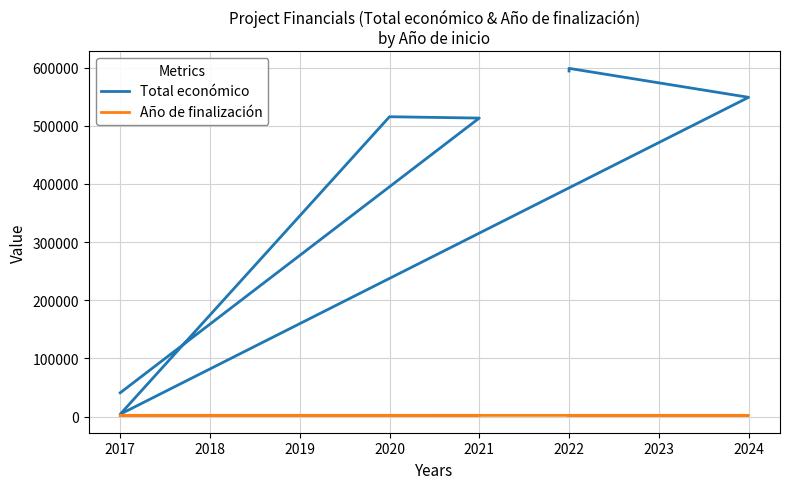

Where is the first local maximum for Año de finalización?

2024